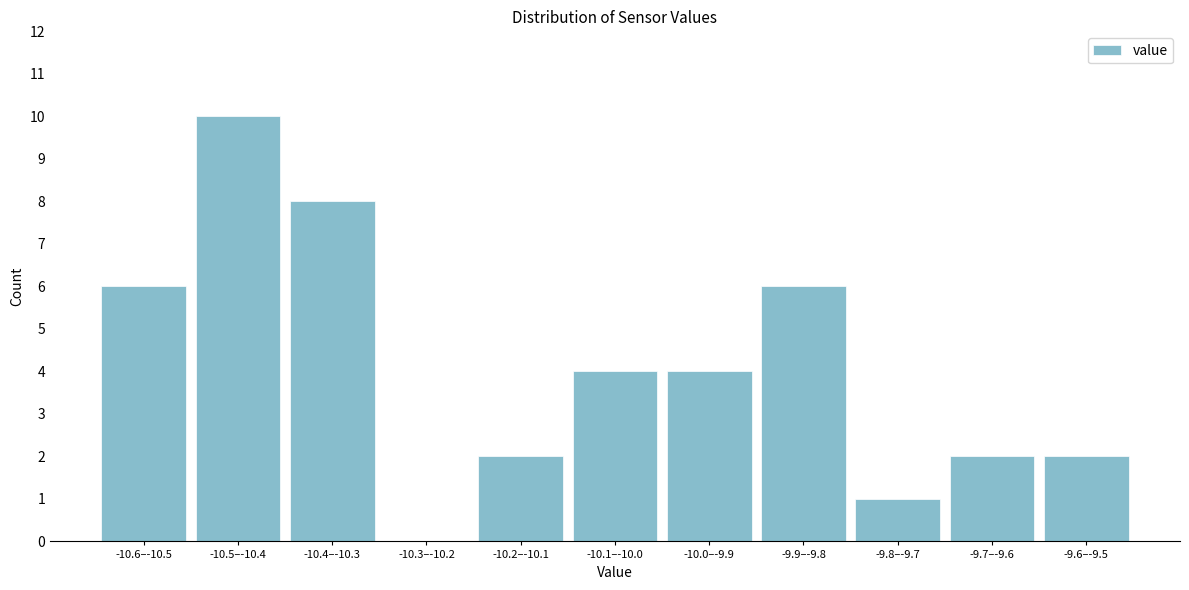

Reading left to right, extract all data points from this chart.

-10.6–-10.5=6	-10.5–-10.4=10	-10.4–-10.3=8	-10.3–-10.2=0	-10.2–-10.1=2	-10.1–-10.0=4	-10.0–-9.9=4	-9.9–-9.8=6	-9.8–-9.7=1	-9.7–-9.6=2	-9.6–-9.5=2